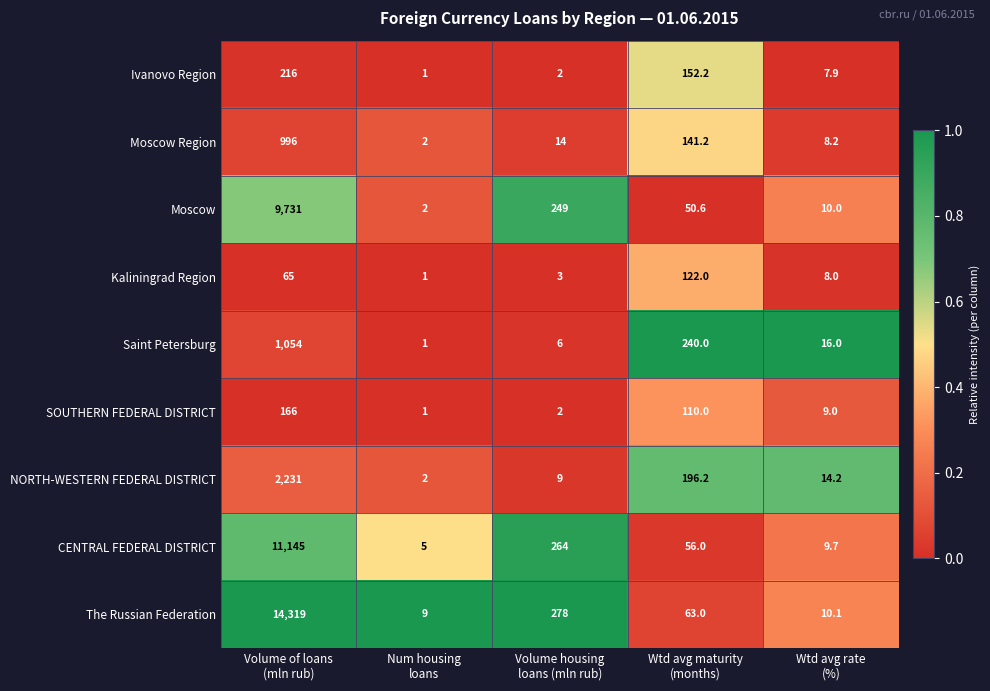

Count the number of categories in the chart.

5